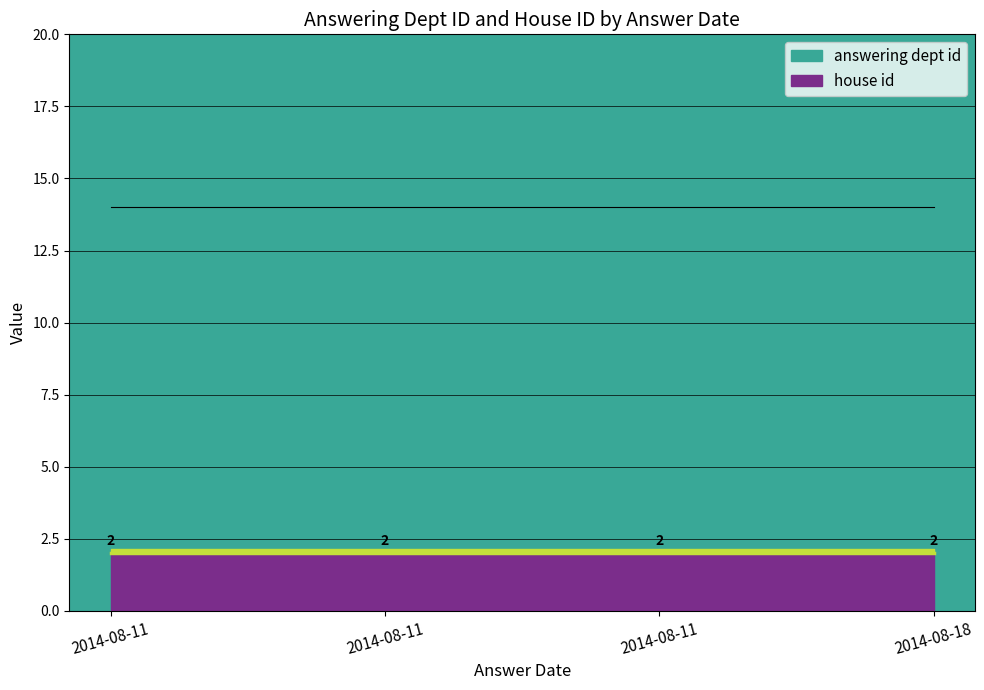

At 2014-08-11, list the series in order from largest to smallest.

answering dept id, house id